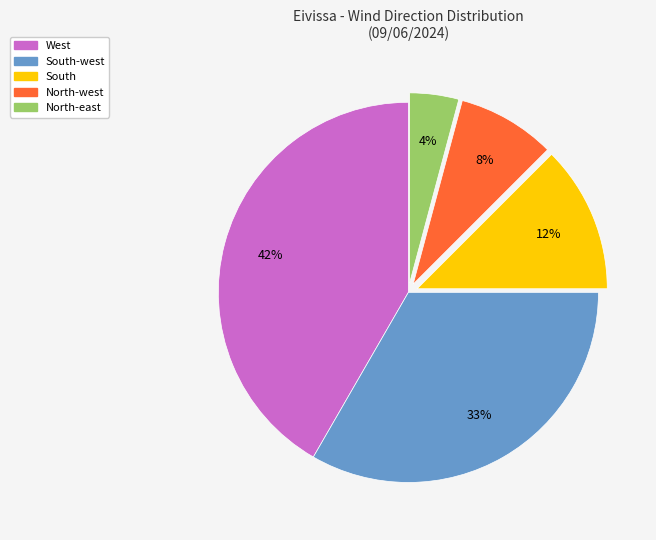

To the nearest percent, what is the average slice percentage?

20%